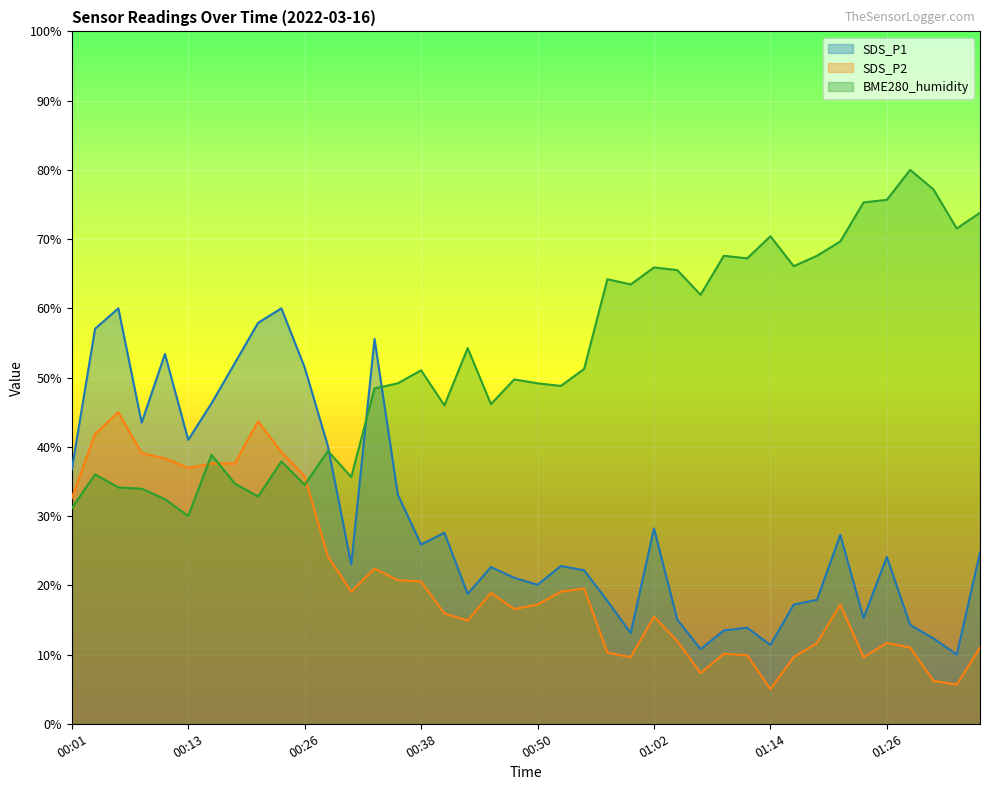

How many interior local valleys does the BME280_humidity series have?

12